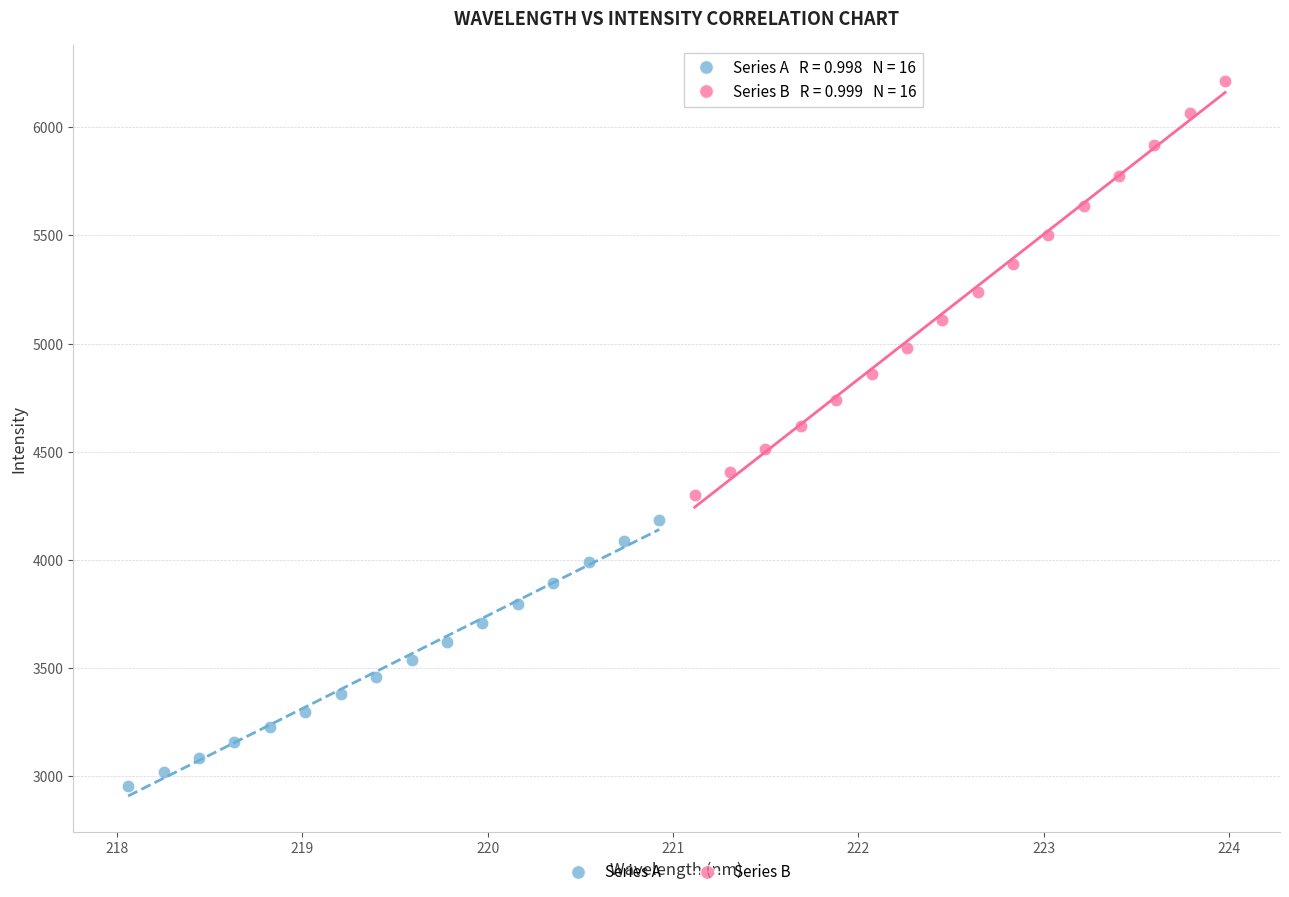

Which series contains the highest Y value?

Series B